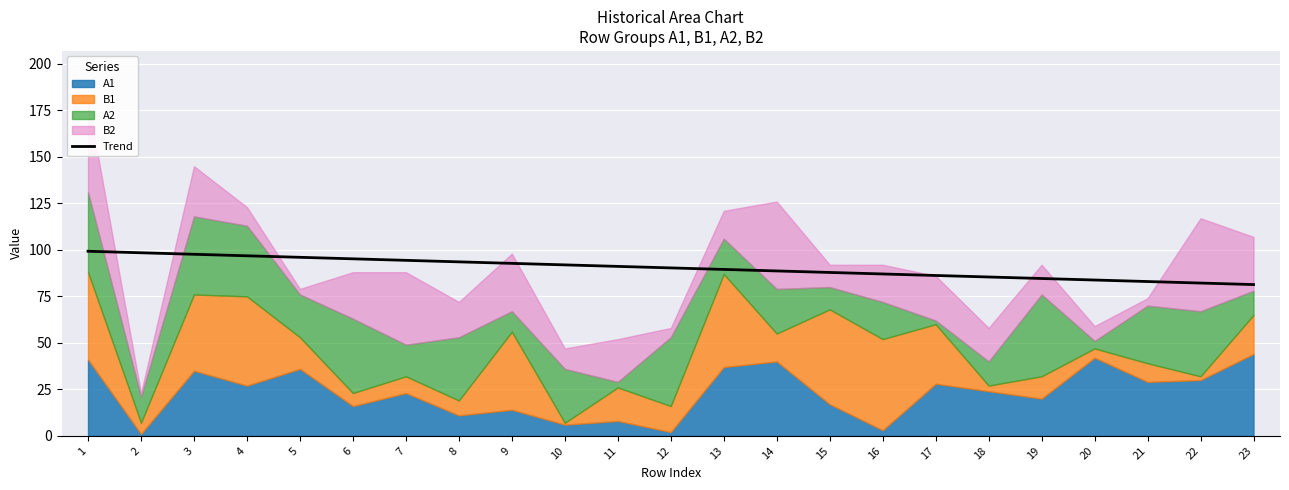

How many lines are shown in the chart?

1